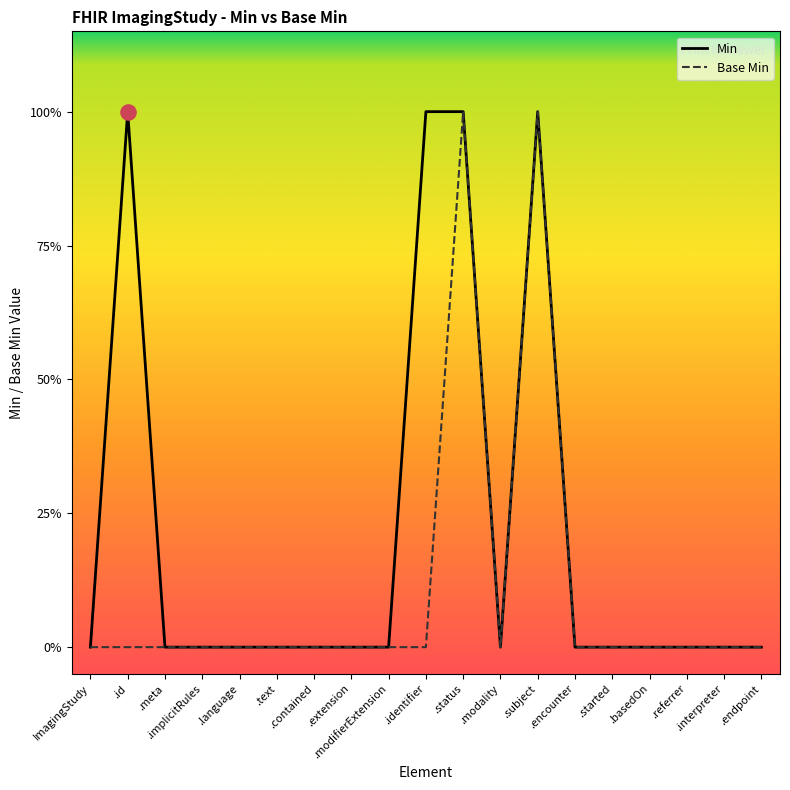

Which series contains the highest Y value?

Min